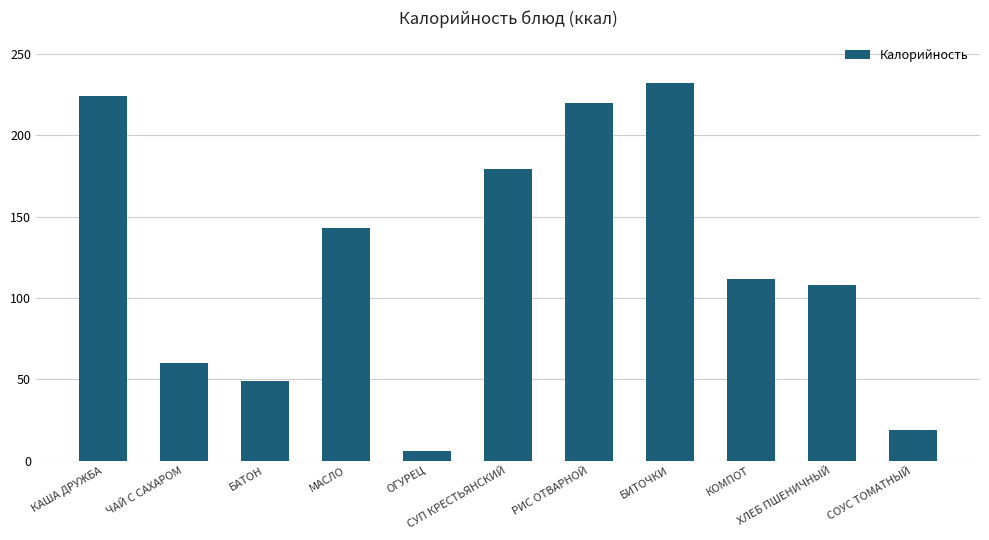

List the labels in order of value, smallest first.

ОГУРЕЦ, СОУС ТОМАТНЫЙ, БАТОН, ЧАЙ С САХАРОМ, ХЛЕБ ПШЕНИЧНЫЙ, КОМПОТ, МАСЛО, СУП КРЕСТЬЯНСКИЙ, РИС ОТВАРНОЙ, КАША ДРУЖБА, БИТОЧКИ